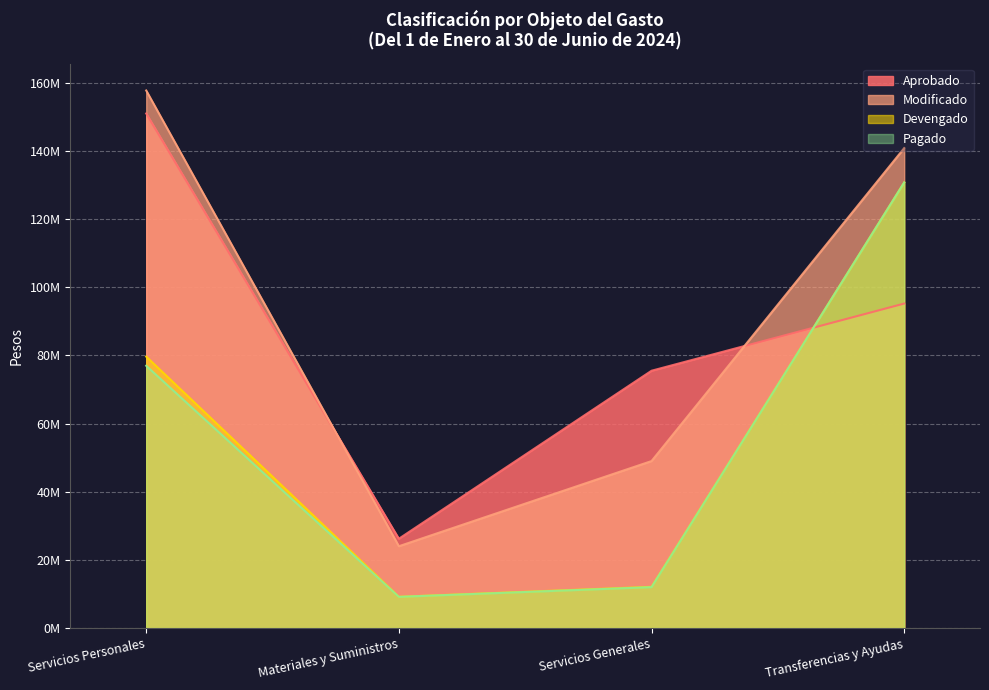

What is the sum of all Aprobado values?

347904166